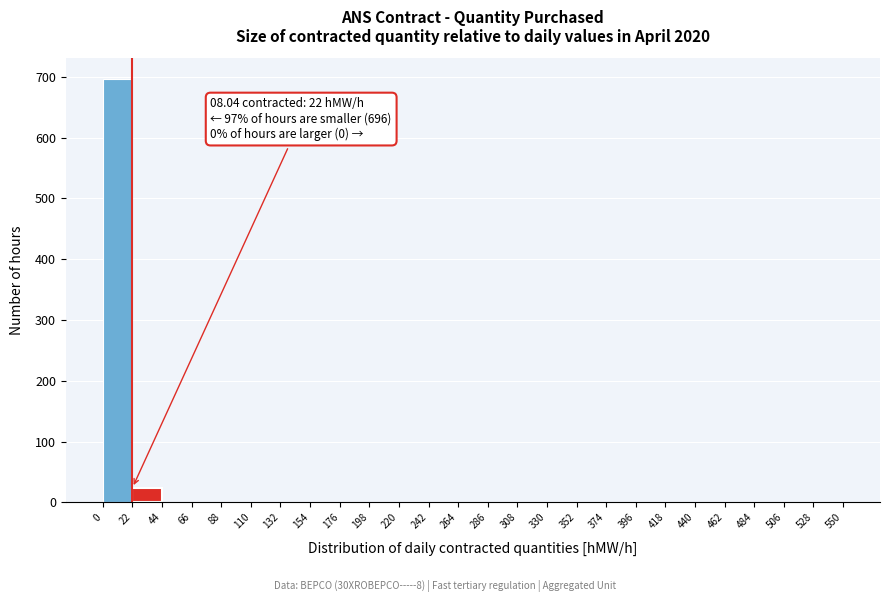

Which range on the x-axis has the tallest bar?

0 to 22